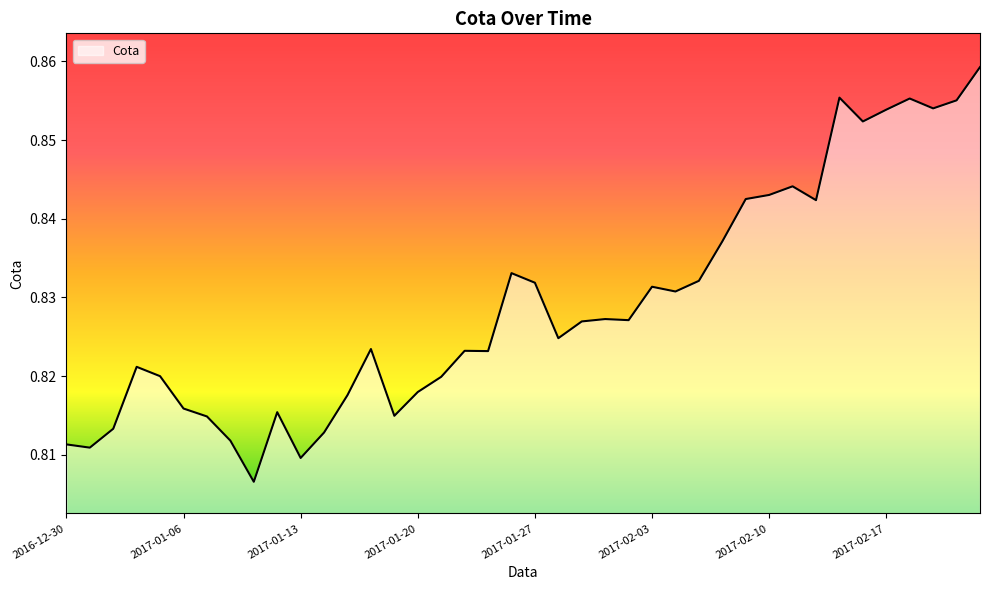

Is it true that the value at 2017-02-03 is 1.1?

False